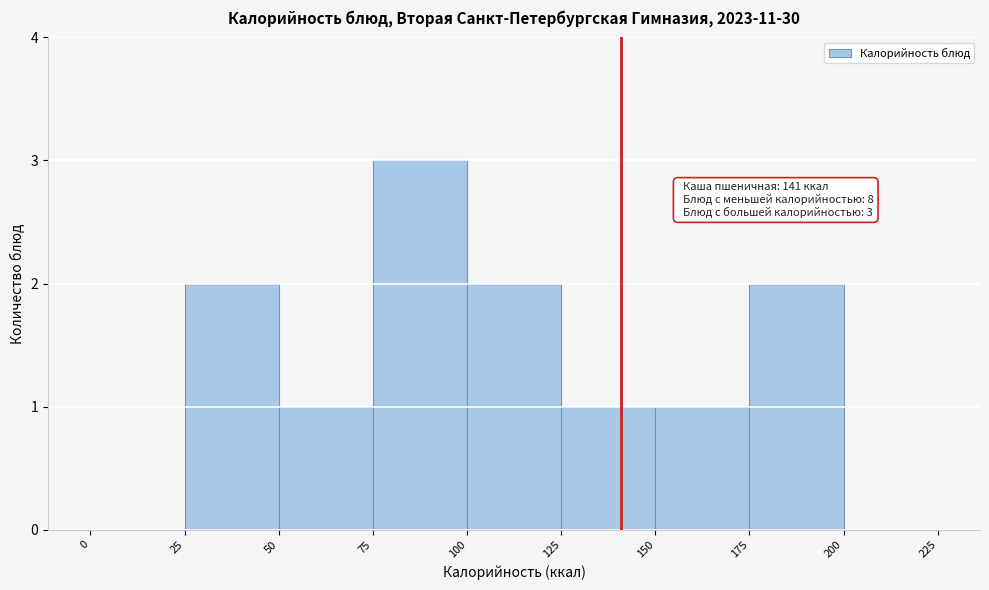

Which range on the x-axis has the tallest bar?

75 to 100